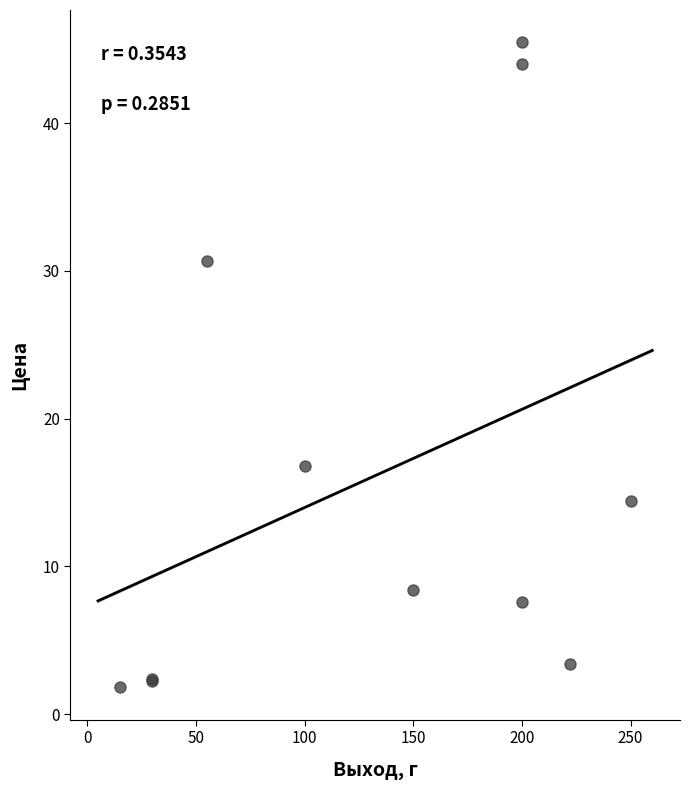

What Y value in the scatter plot is closest to 23?

16.8